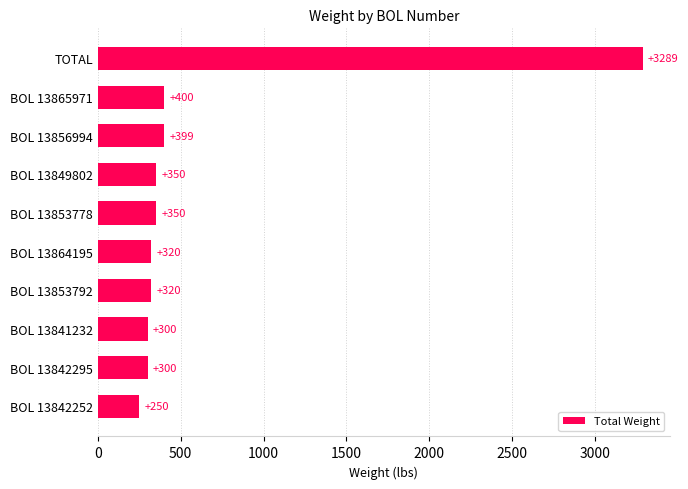

What is the change in value from BOL 13864195 to BOL 13853778?

+30